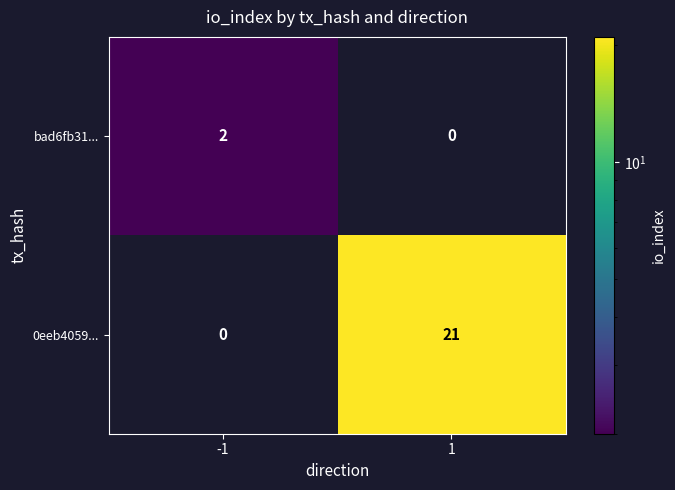

What is the difference between the 0eeb4059... values at 1 and -1?

21